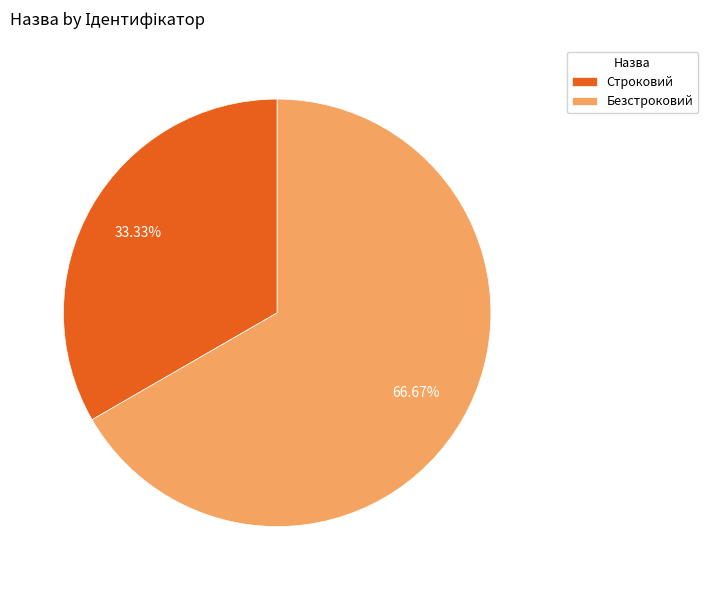

Count the number of slices in the pie.

2